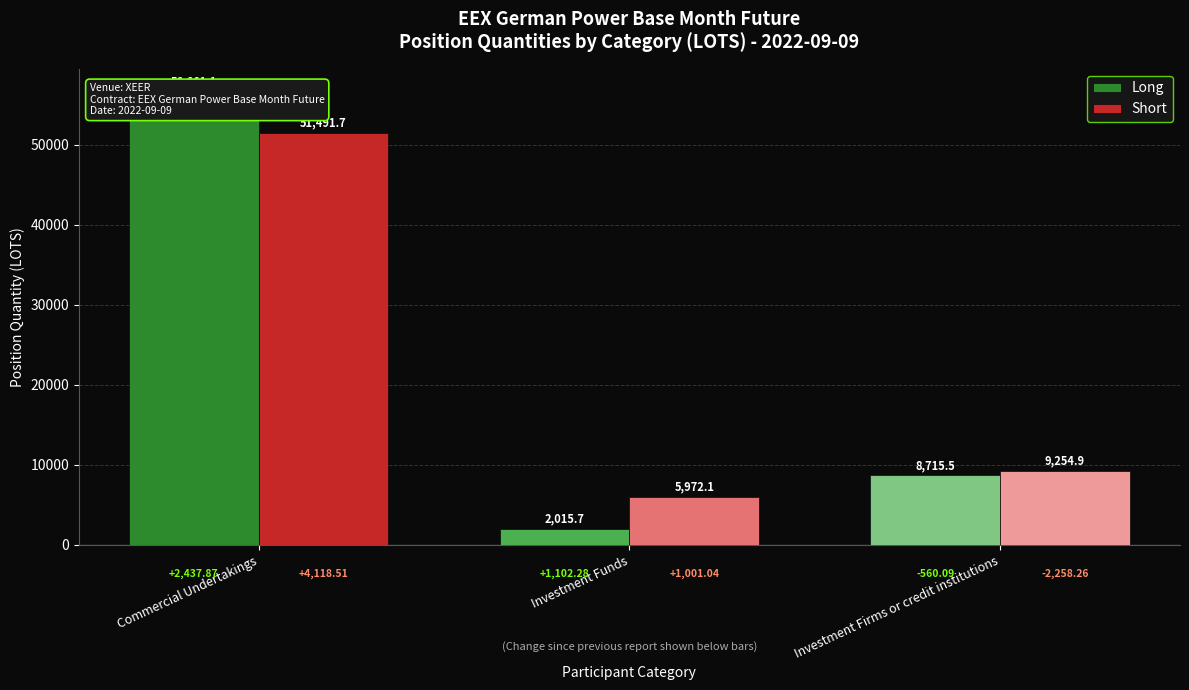

What is the minimum value for Short?

5972.1